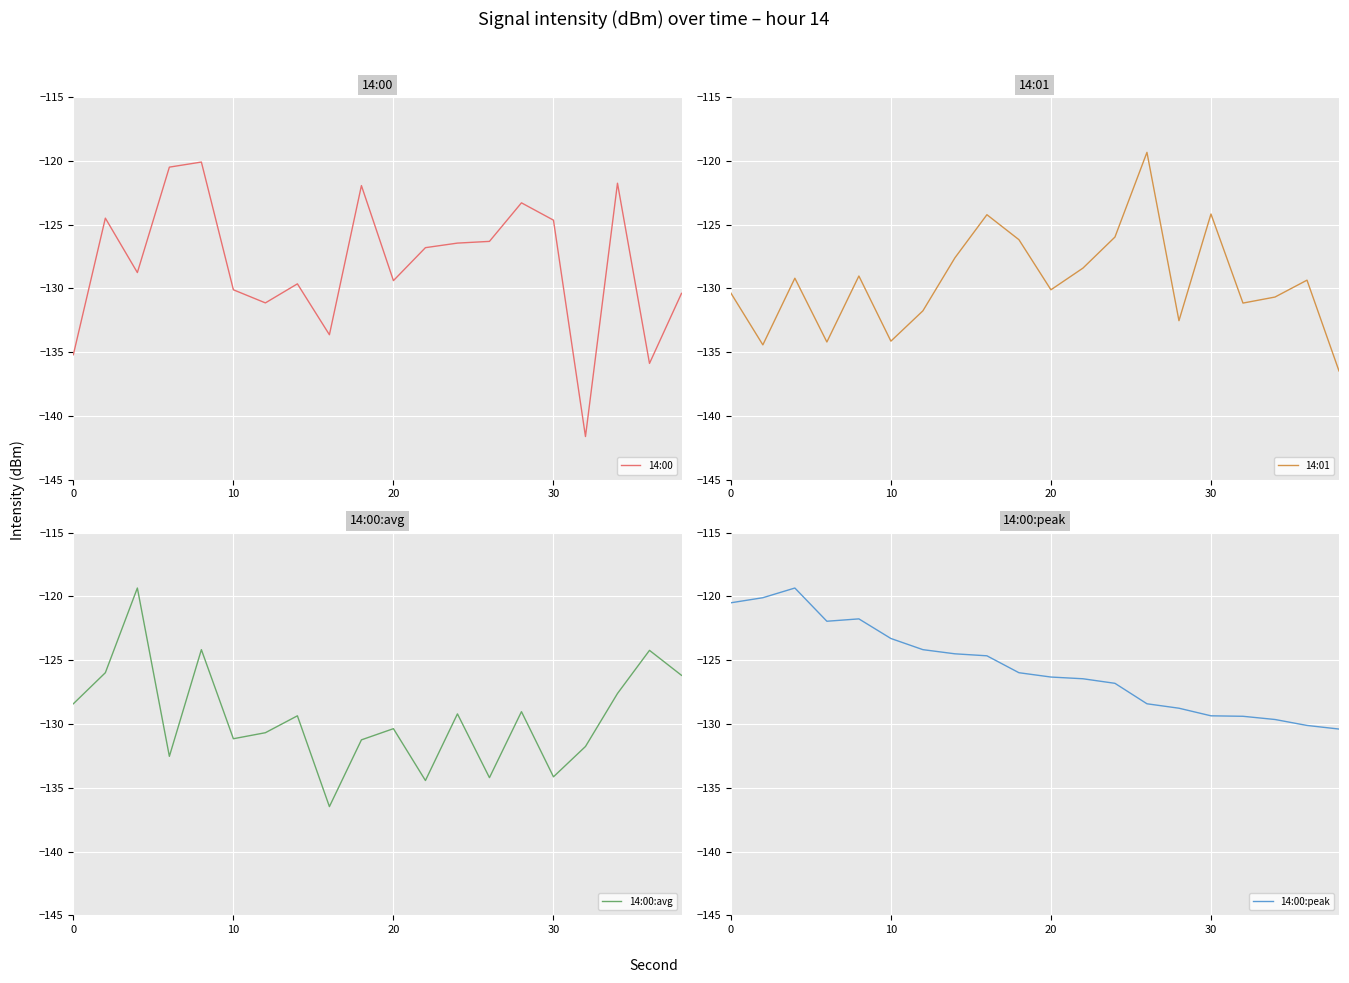

In 14:00:peak, how many points are lower than both neighbors (excluding endpoints)?

1